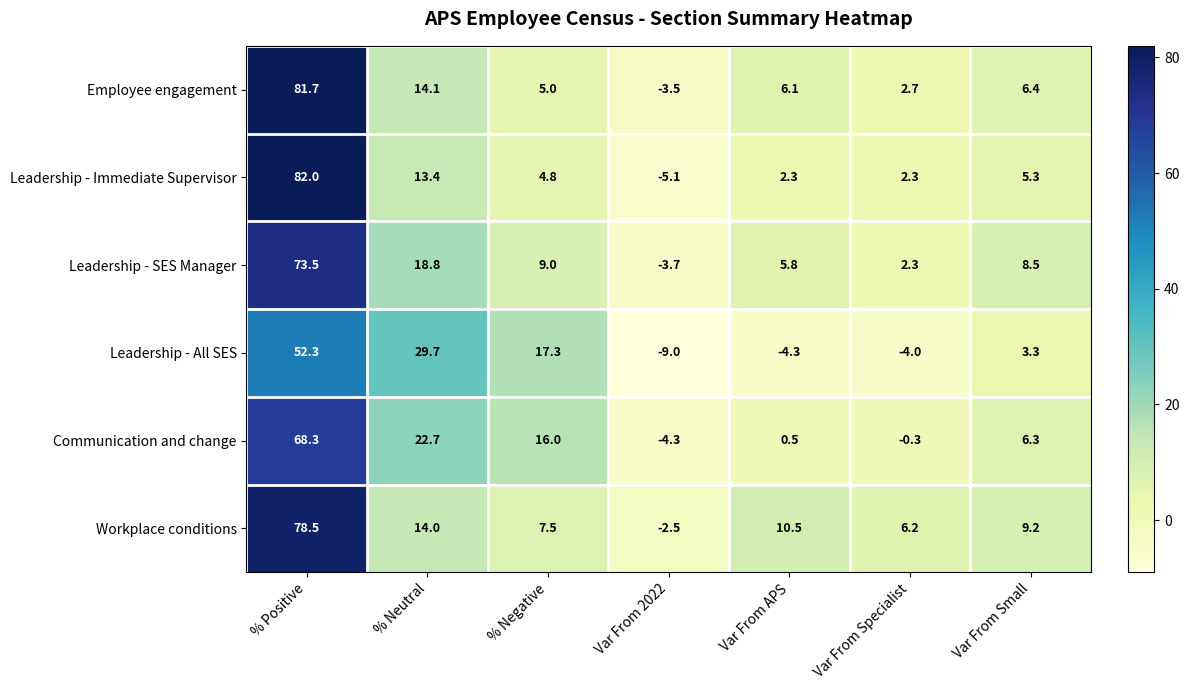

What is the difference between the second highest and minimum values in the Leadership - Immediate Supervisor series?

18.5